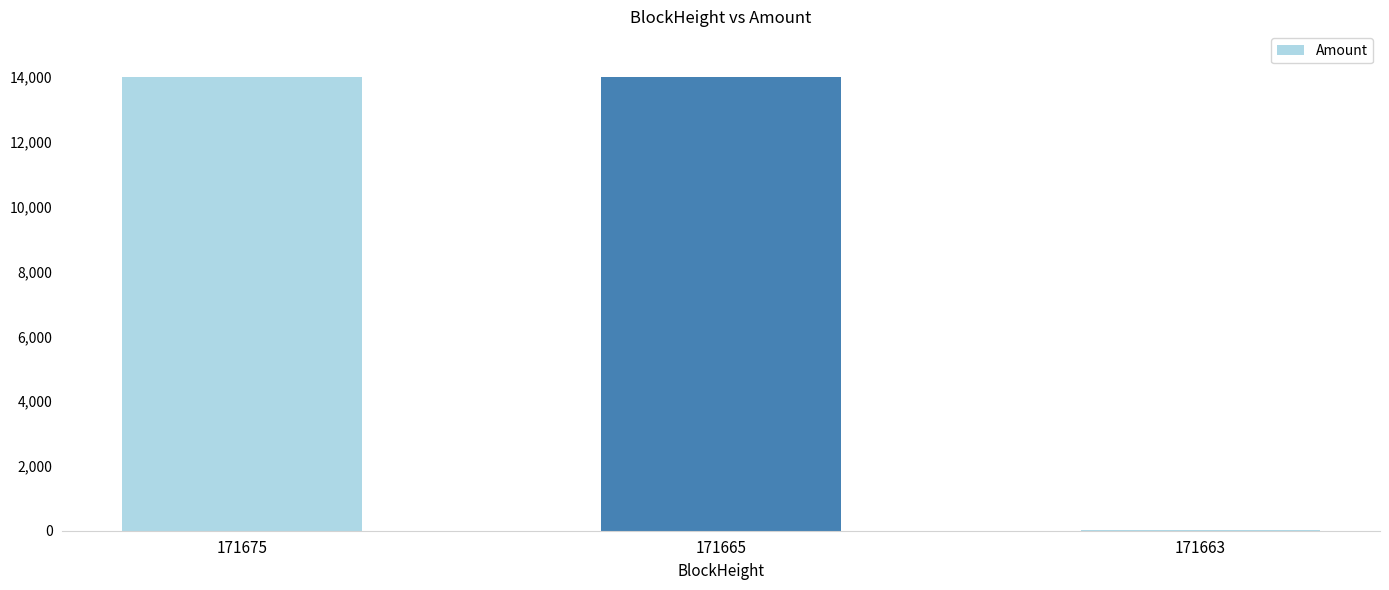

What is the greatest value displayed?

14011.8